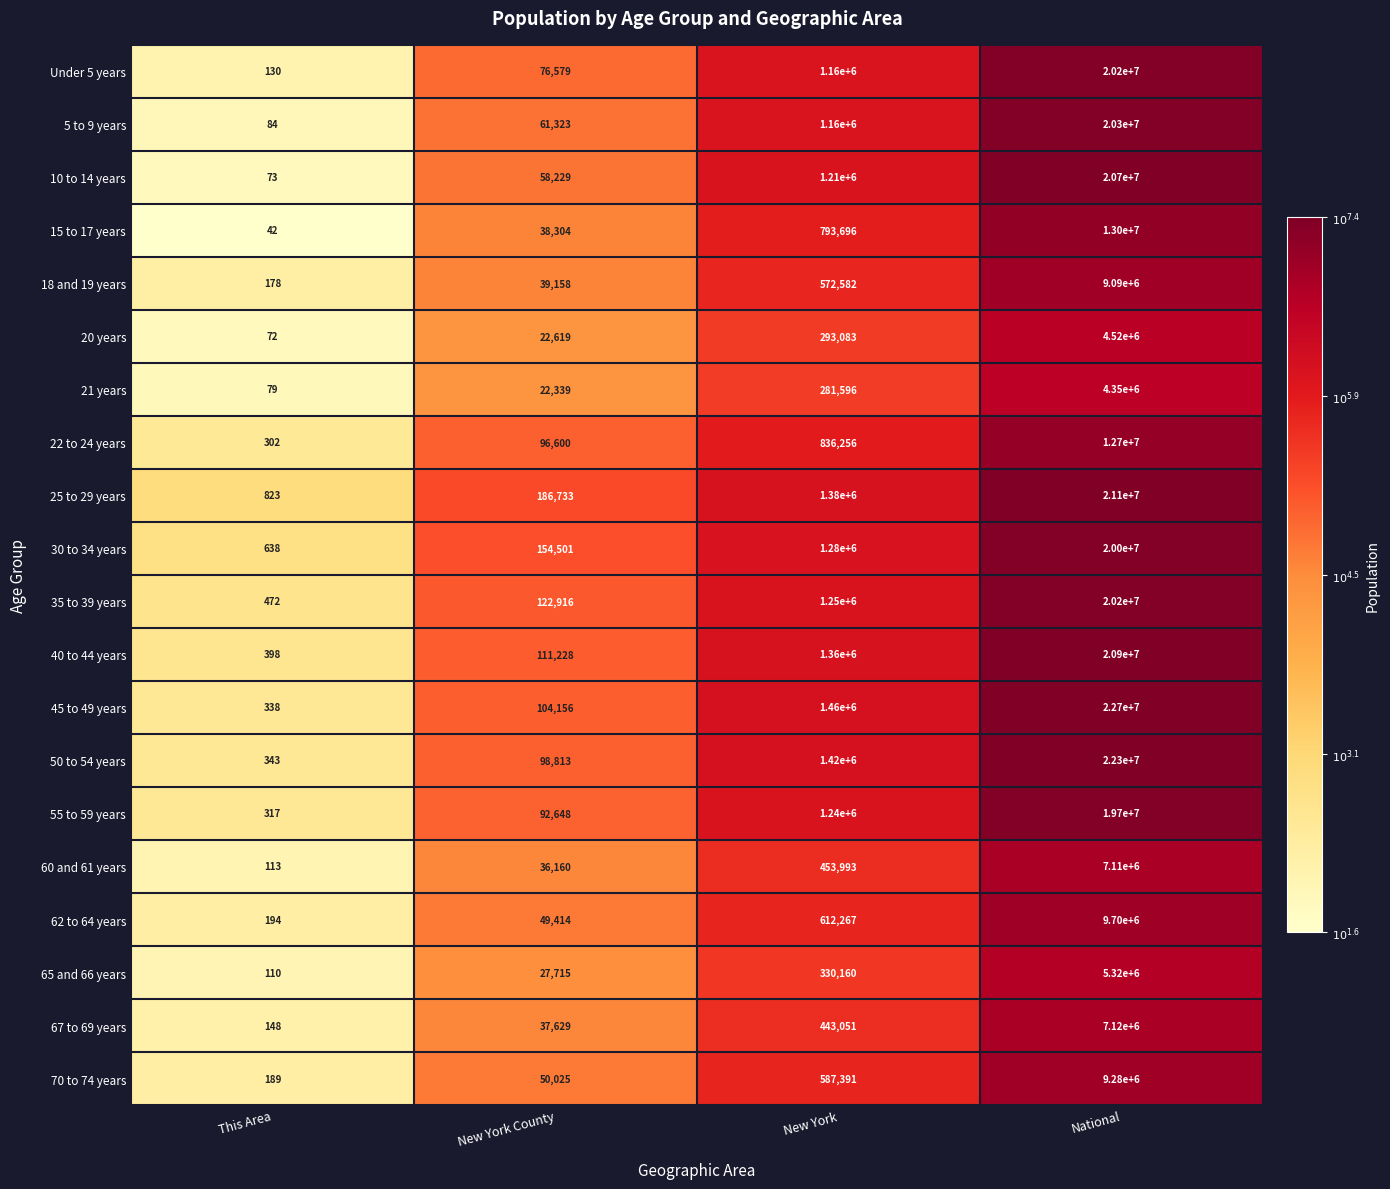

List the labels in order of 15 to 17 years value, largest first.

National, New York, New York County, This Area